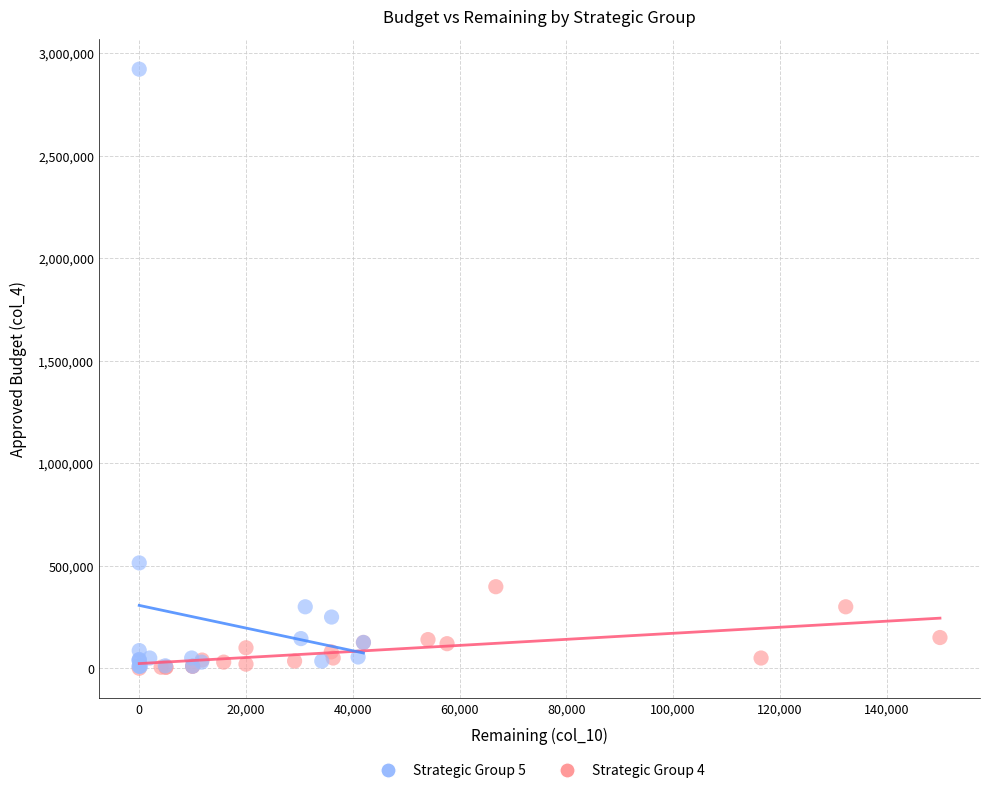

Which series has the largest Y range (max minus min)?

Strategic Group 5